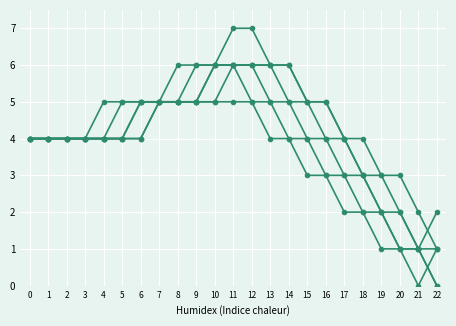

Is this an area chart (filled region under the line)?

No